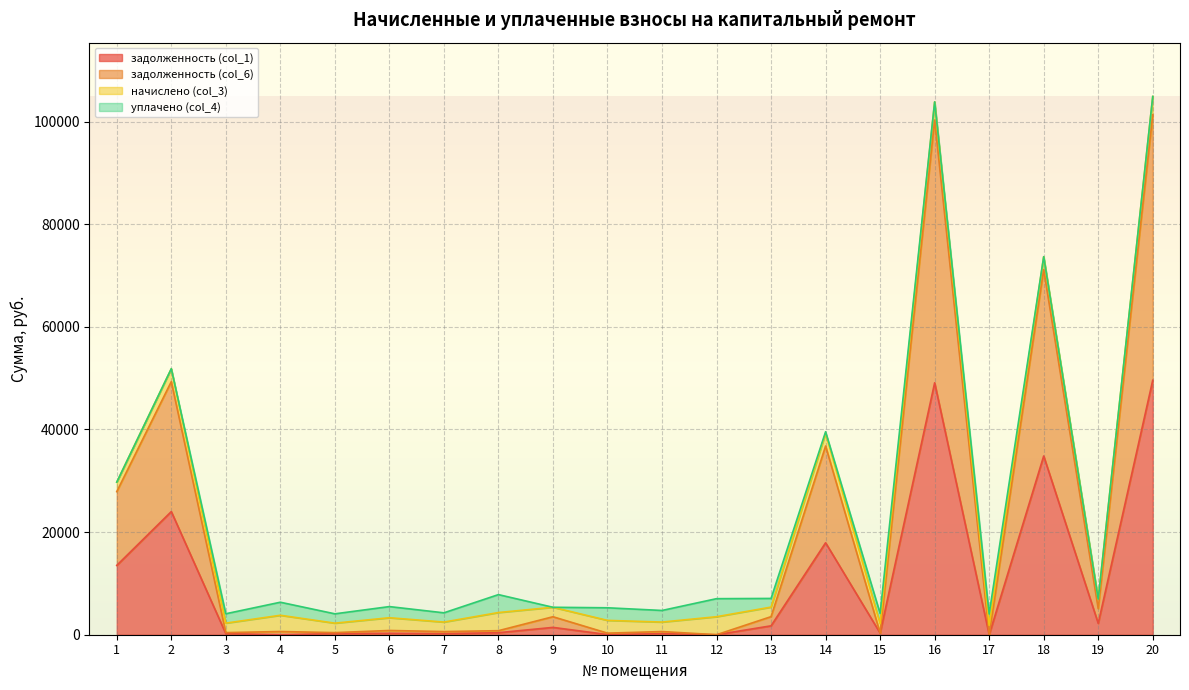

The value of задолженность (col_1) at 12 is 24464.4. True or false?

False